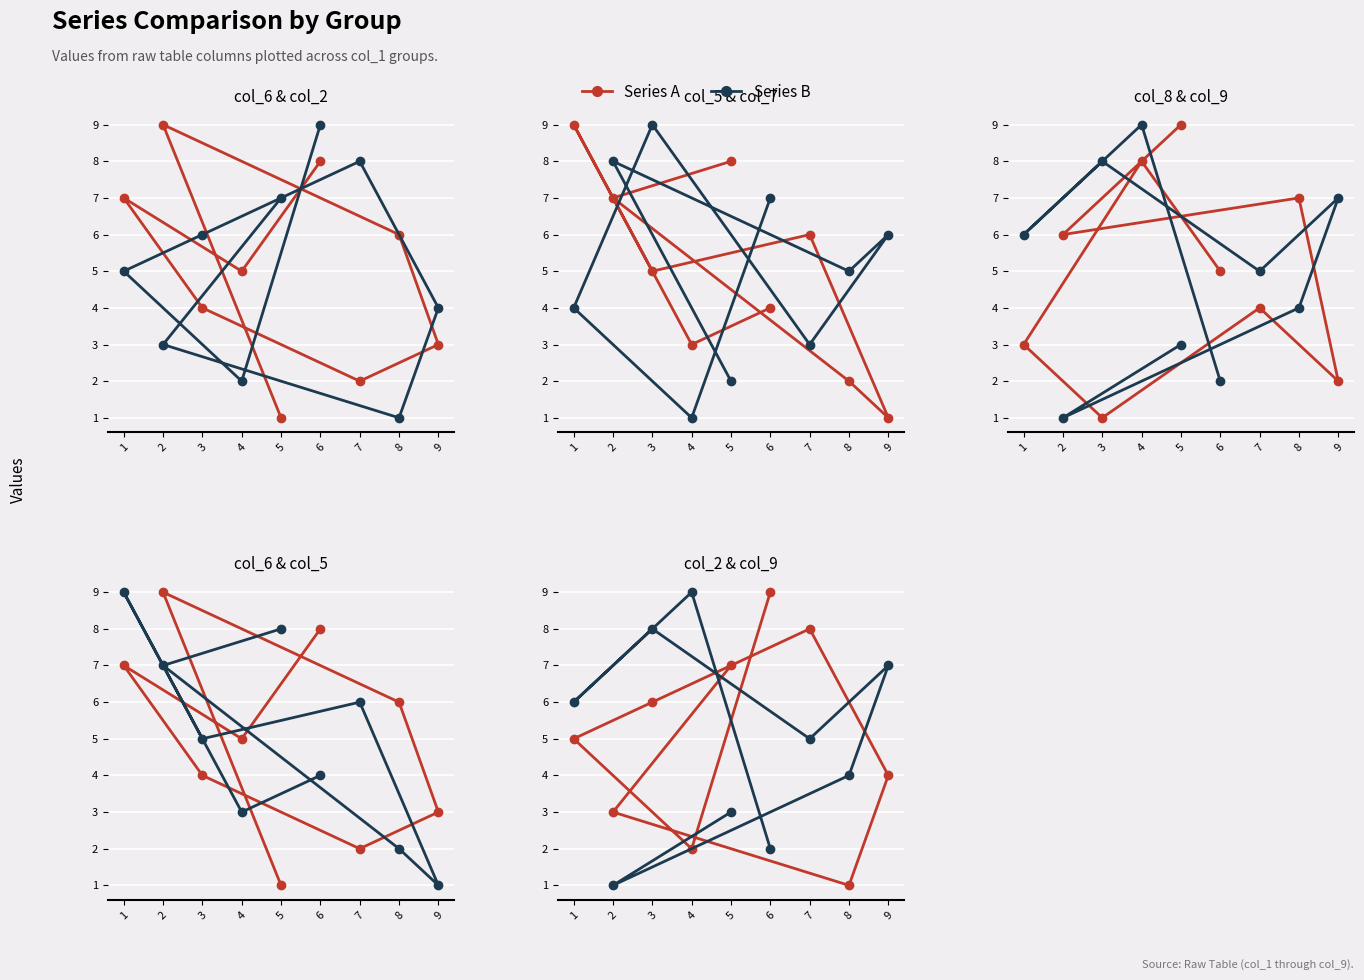

True or false: col_7 and col_6 intersect in this chart.

True